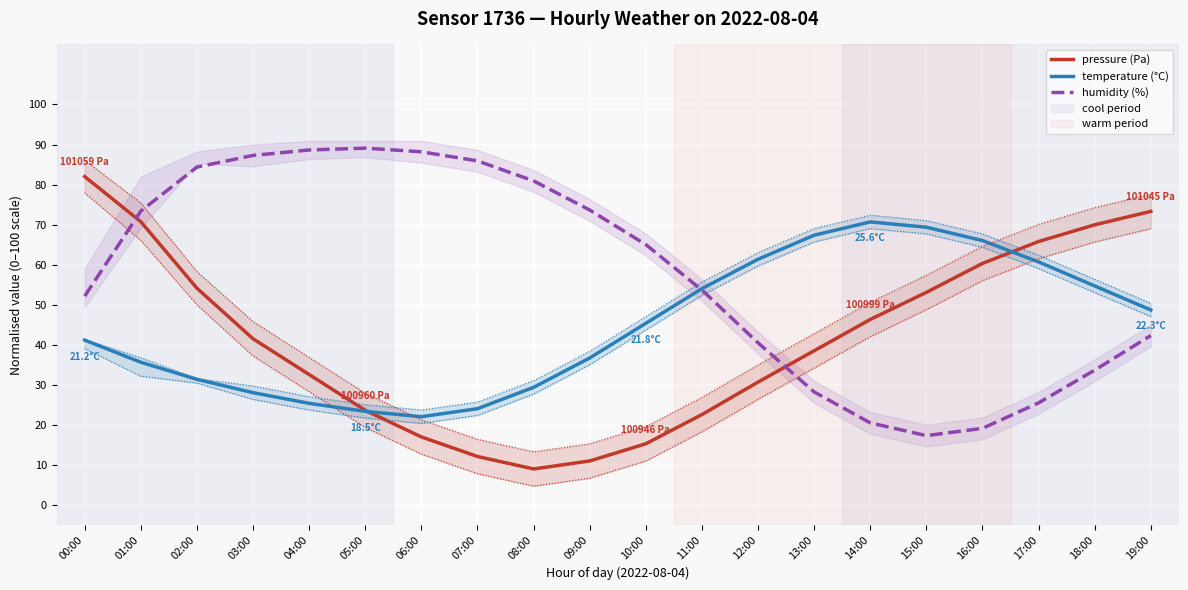

List the series in order of their overall mean, highest first.

humidity (%), temperature (°C), pressure (Pa)